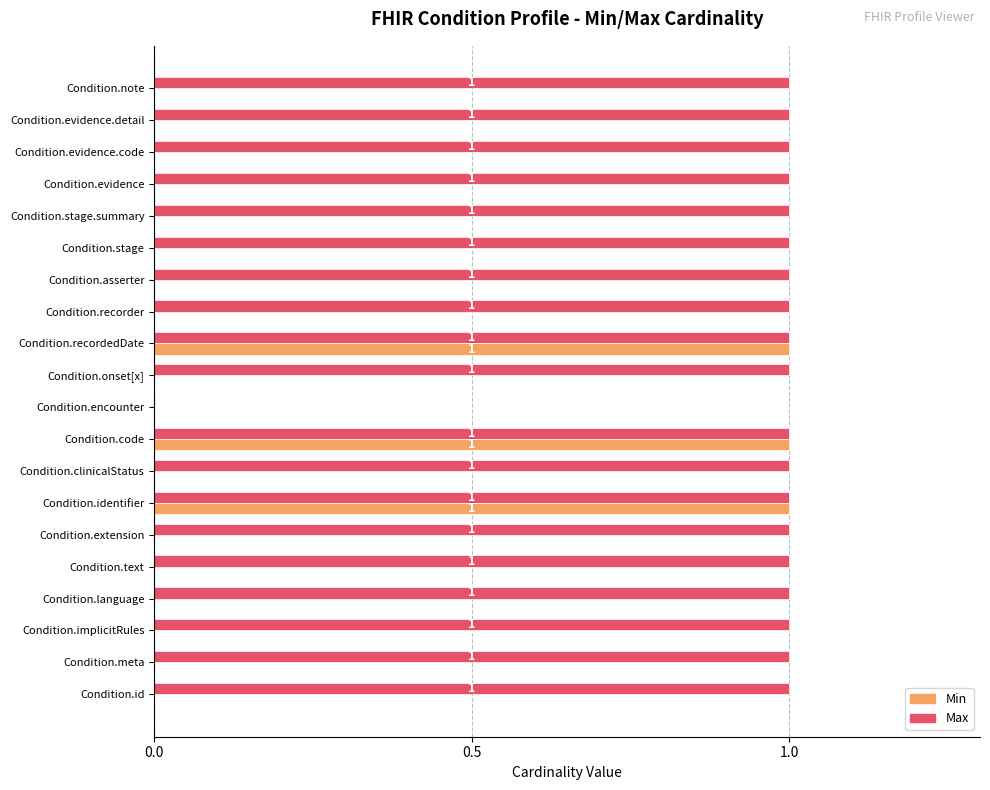

What are all the series names shown in the legend?

Min, Max